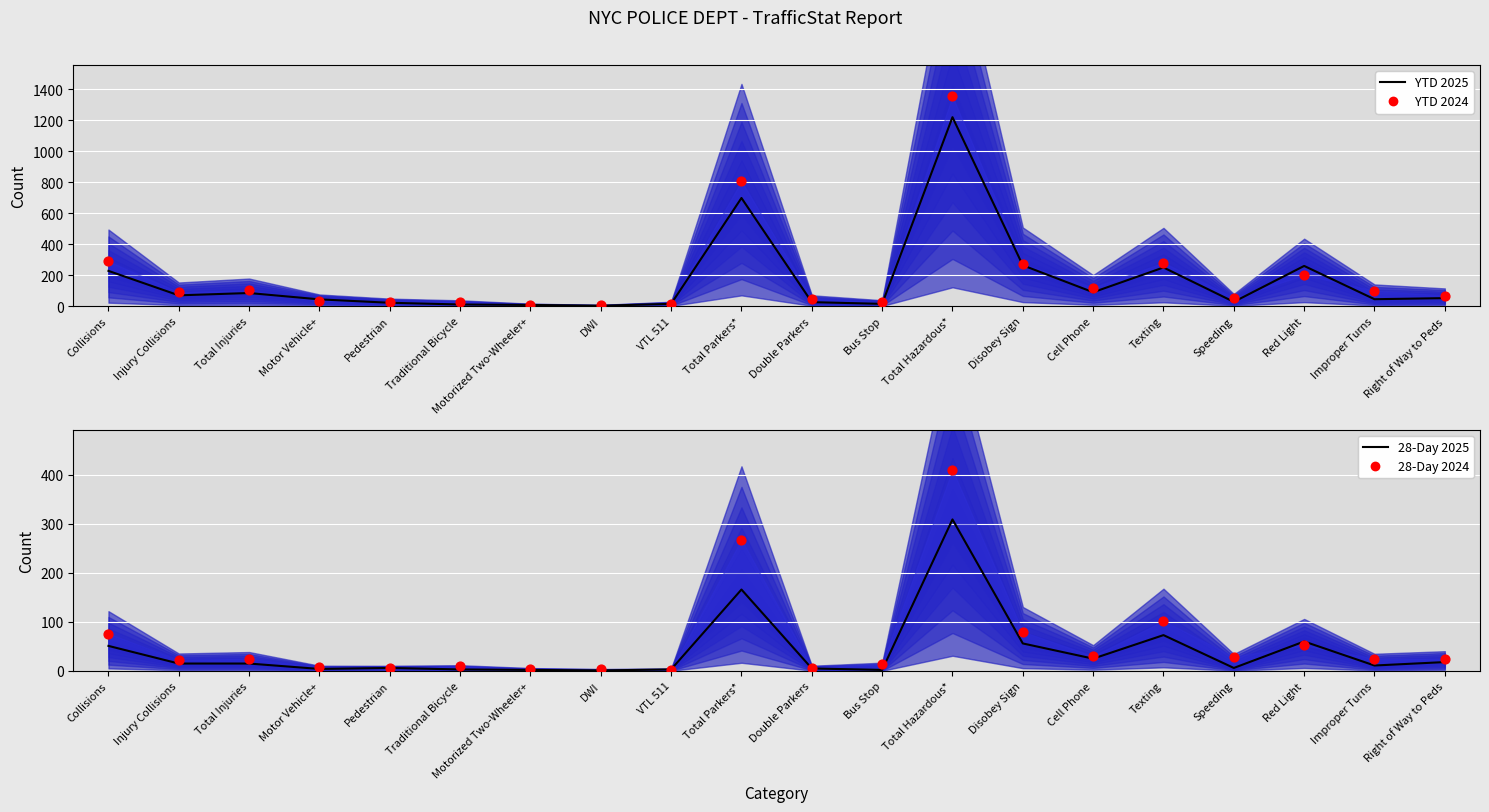

Which series has the largest total across all categories?

YTD 2024